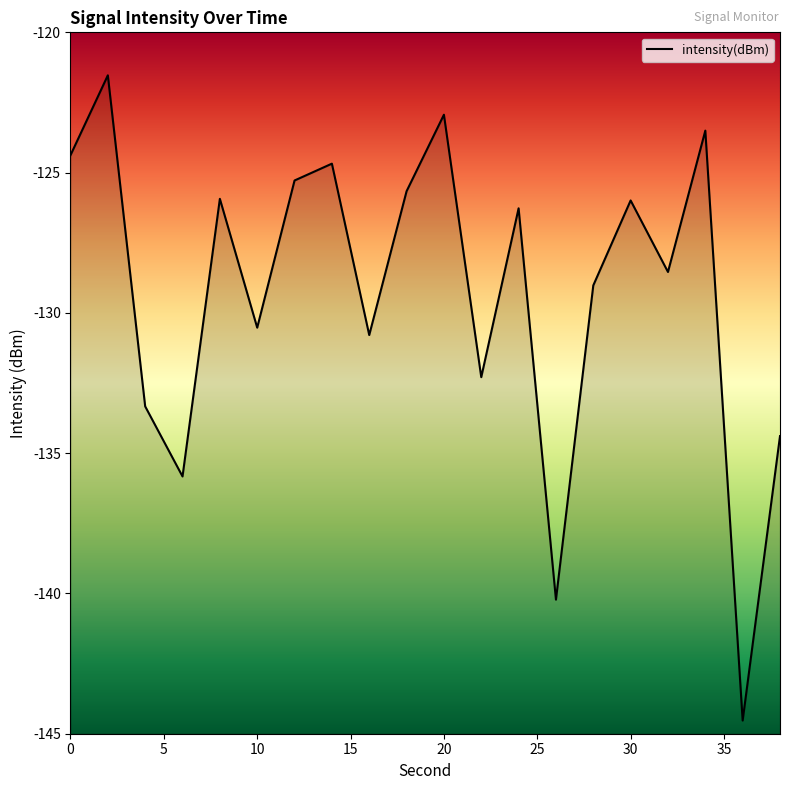

What is the change in value from 20 to 30?

-3.1